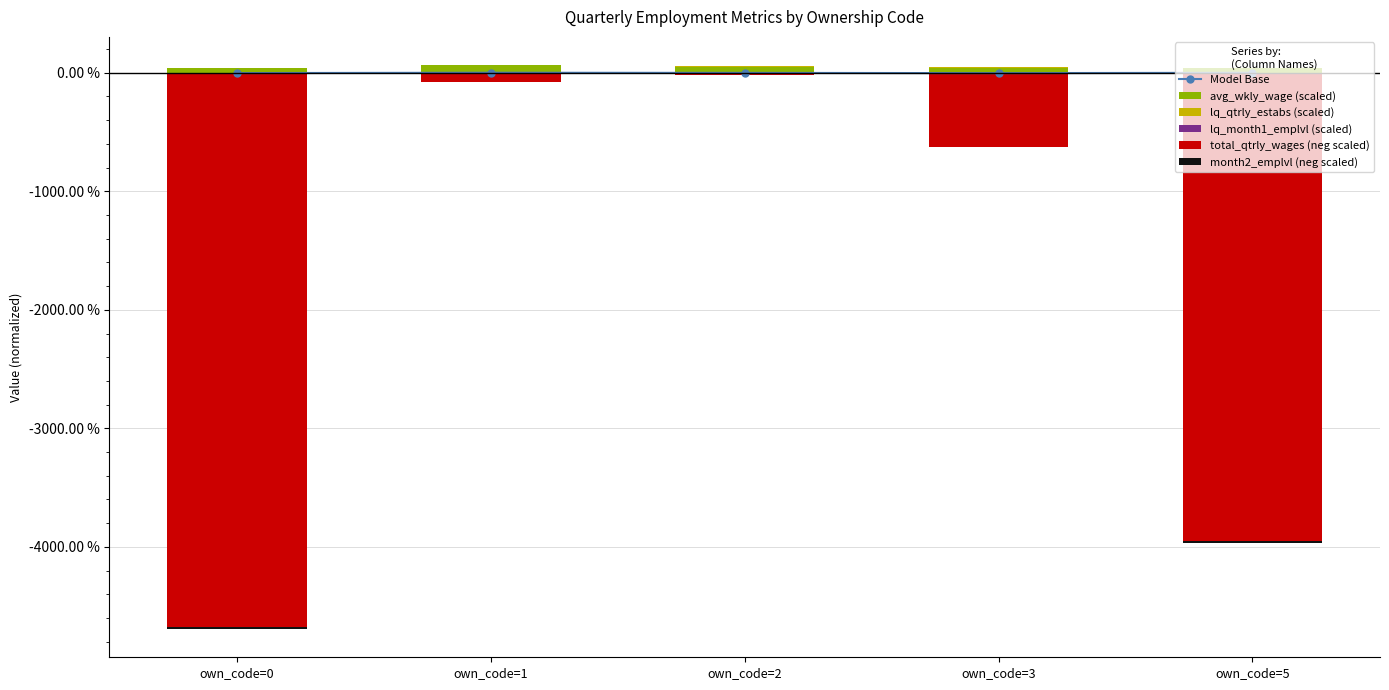

What is the smallest value displayed?

-46.7